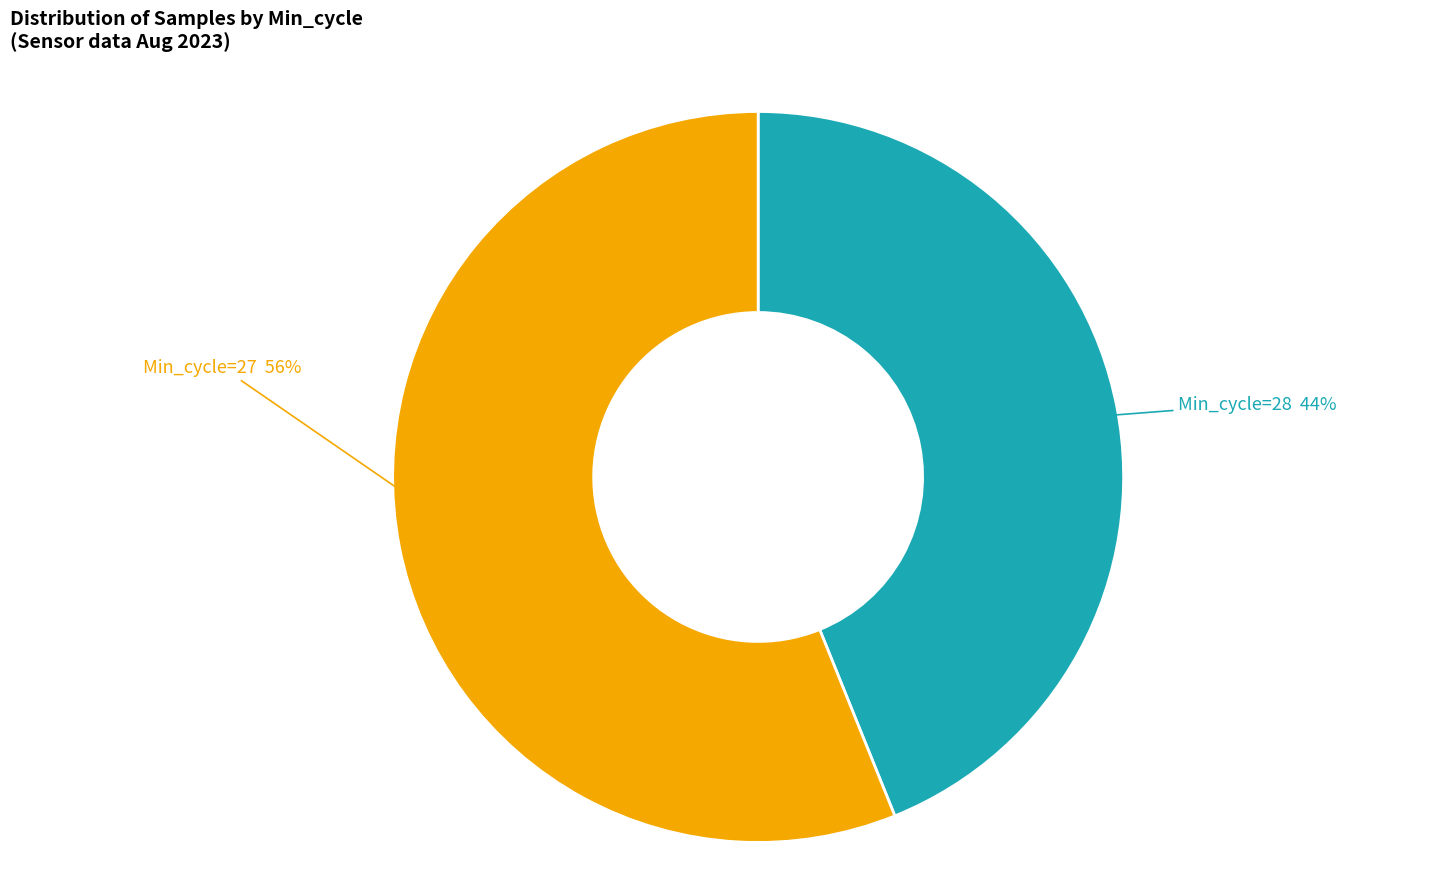

To the nearest percent, what is the average slice percentage?

50%